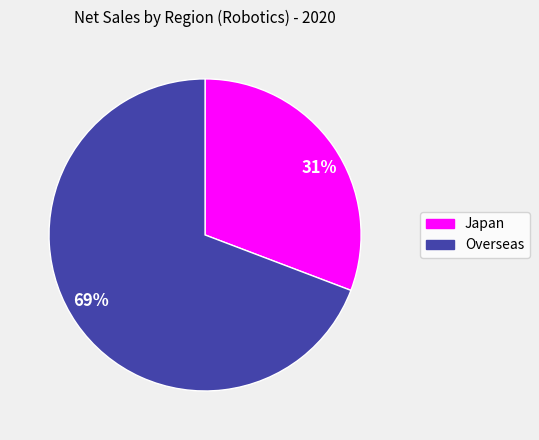

What is the majority slice?

Overseas